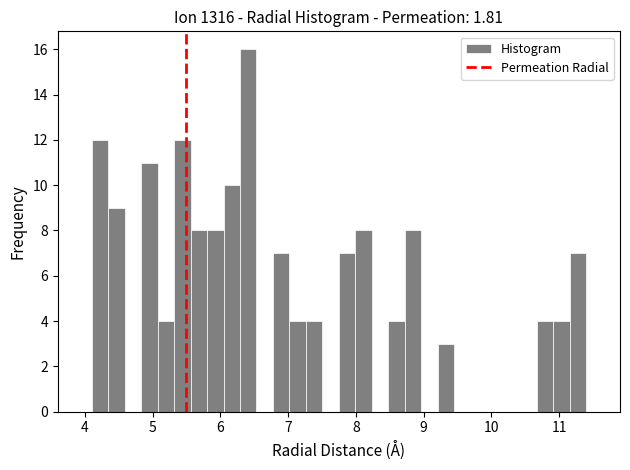

Around what value on the x-axis is the tallest bar? Give the approximate position of its centre, as read against the axis.

6.4